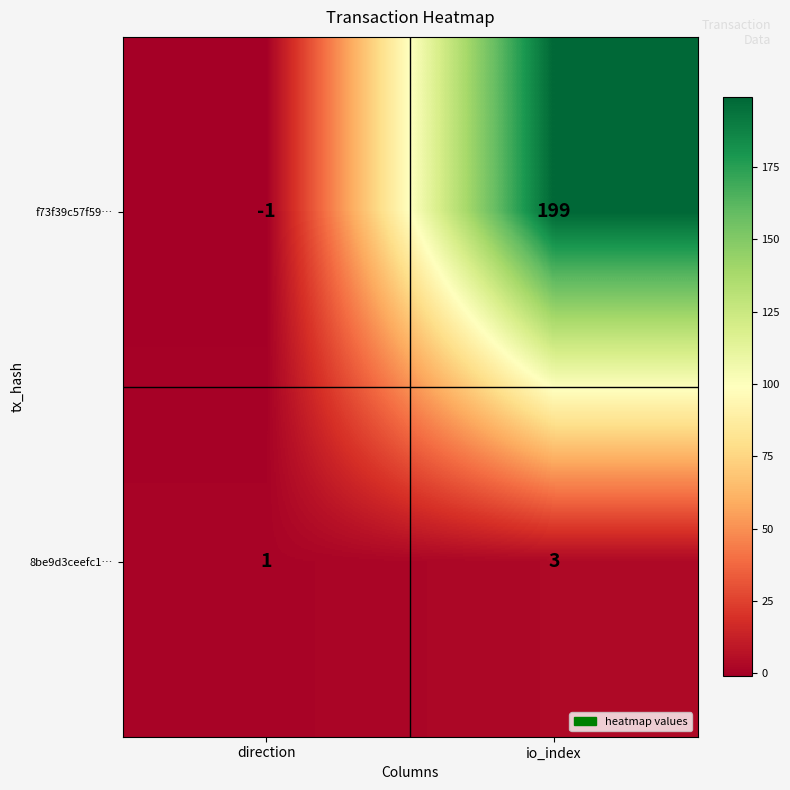

How many series are shown in this chart?

2